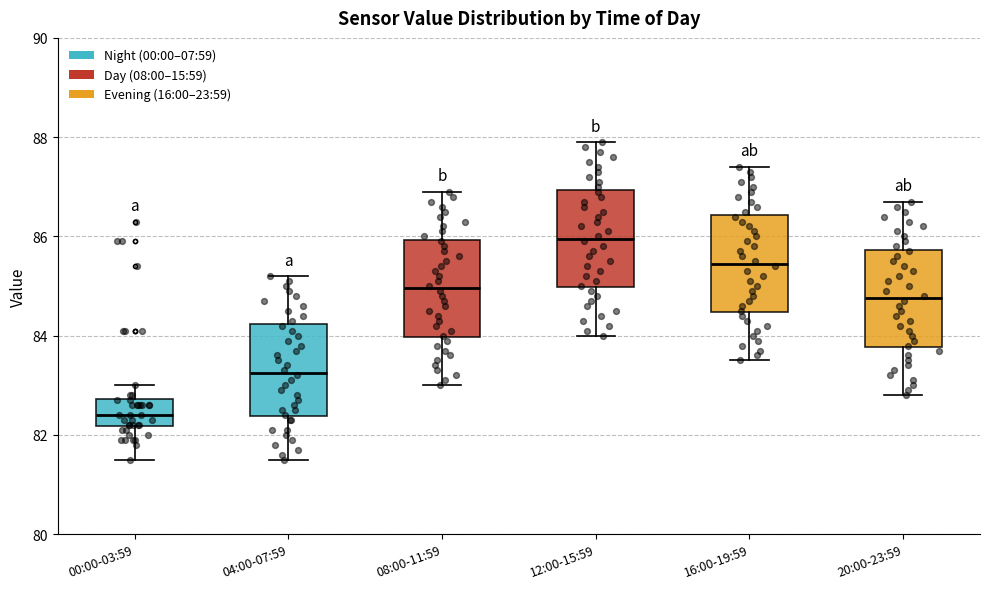

Reading left to right, transcribe this box plot: for each box, give where its median line is, the range the box spans, and where its two whiskers end, as read against the y-axis. The values are not printed on the chart, so give them approximately, as read against the axis.

00:00-03:59: median 82.4, box 82.2 to 82.8, whiskers 81.6 to 83.0
04:00-07:59: median 83.2, box 82.4 to 84.2, whiskers 81.6 to 85.2
08:00-11:59: median 85.0, box 84.0 to 86.0, whiskers 83.0 to 87.0
12:00-15:59: median 86.0, box 85.0 to 87.0, whiskers 84.0 to 88.0
16:00-19:59: median 85.4, box 84.4 to 86.4, whiskers 83.6 to 87.4
20:00-23:59: median 84.8, box 83.8 to 85.8, whiskers 82.8 to 86.8